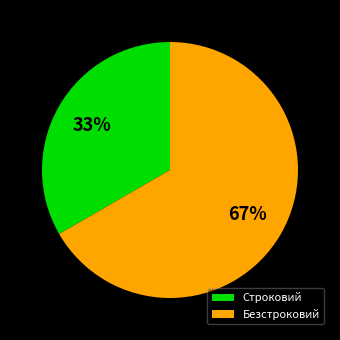

What is the smallest slice in the pie chart?

Строковий